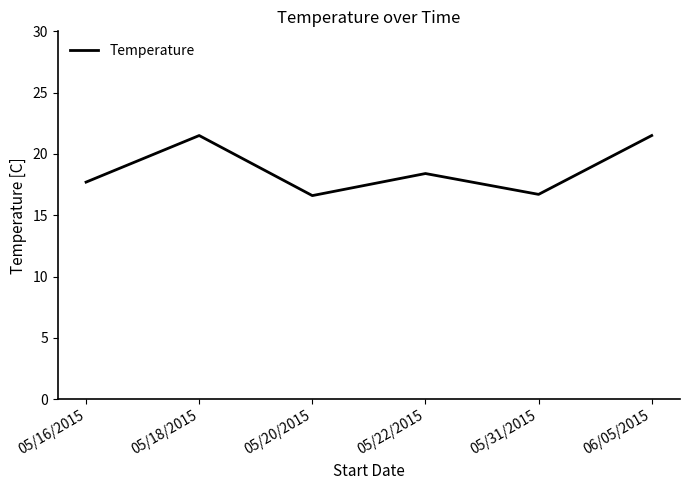

The chart shows a value of 6.0 at 05/20/2015. True or false?

False